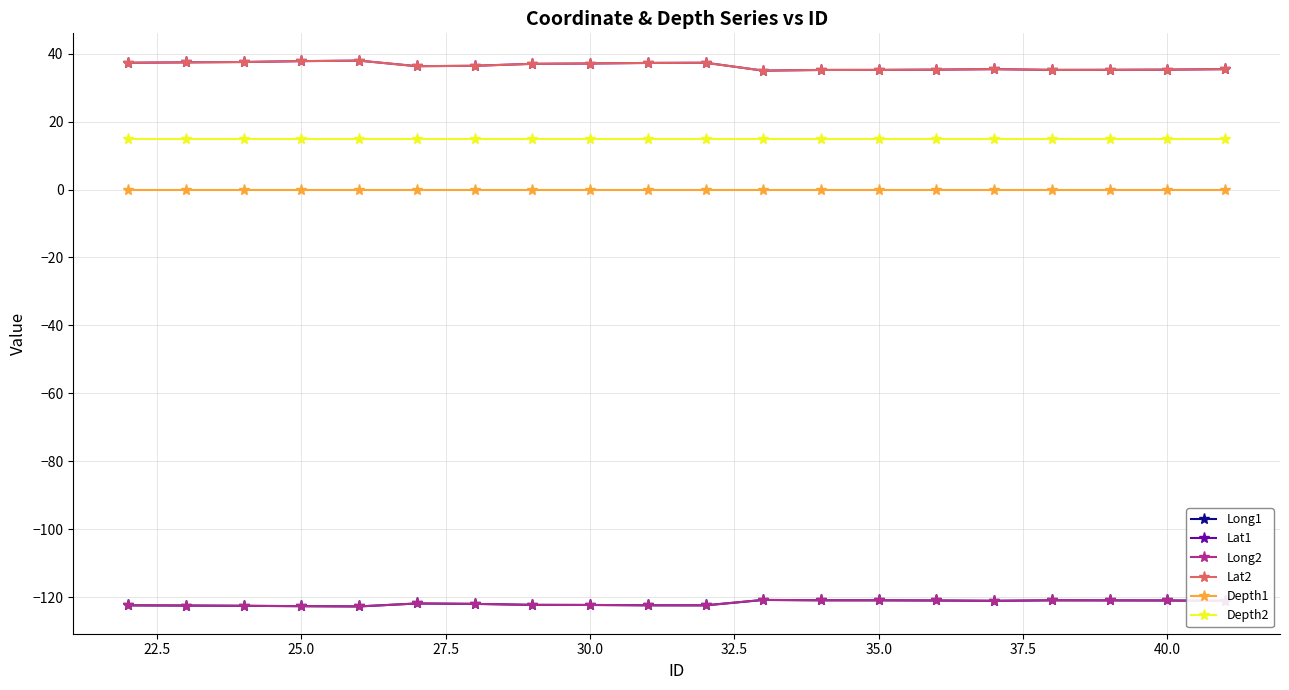

True or false: Depth1 and Lat1 intersect in this chart.

False